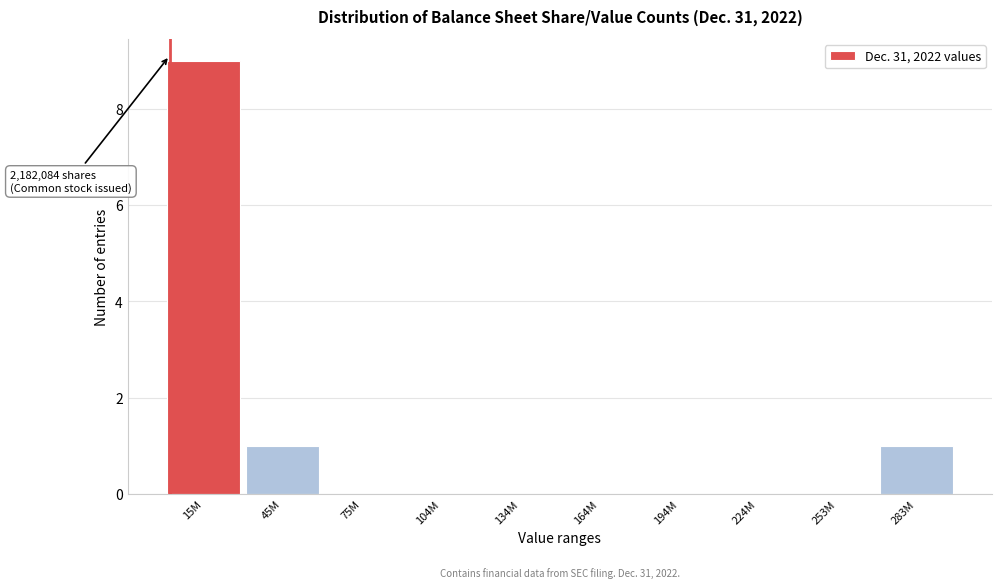

Reading left to right, list all the values displayed in this chart.

15M=9	45M=1	75M=0	104M=0	134M=0	164M=0	194M=0	224M=0	253M=0	283M=1